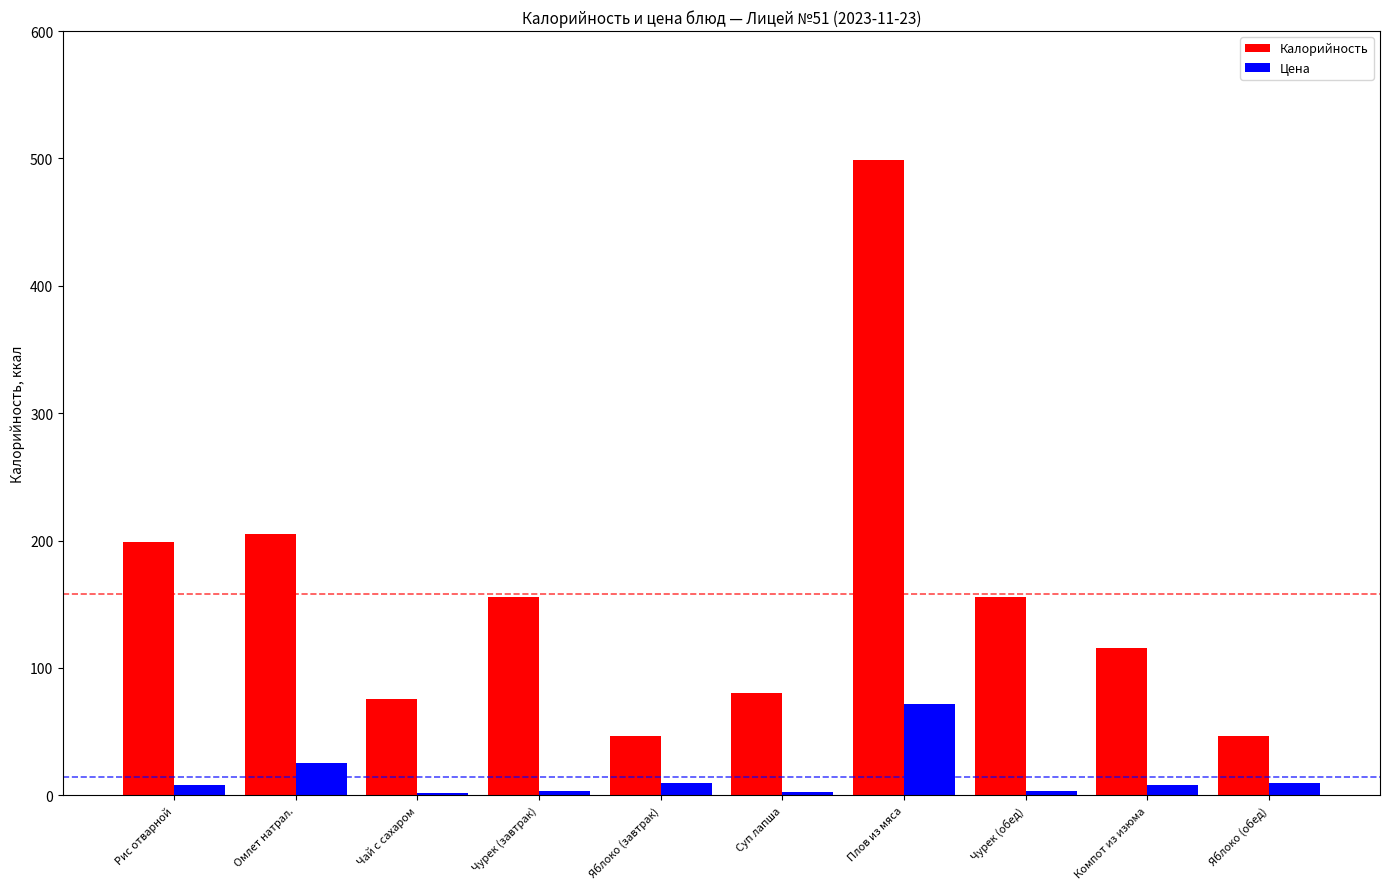

Between Чай с сахаром and Плов из мяса, which series saw the biggest shift?

Калорийность